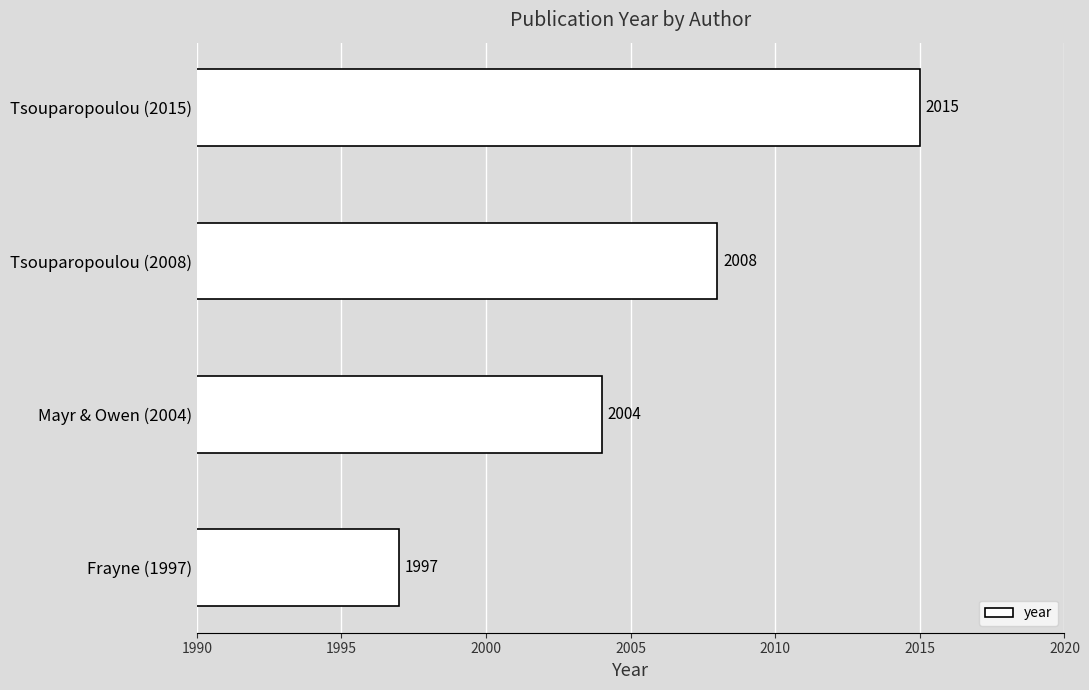

The value at Mayr & Owen (2004) is 3229. True or false?

False